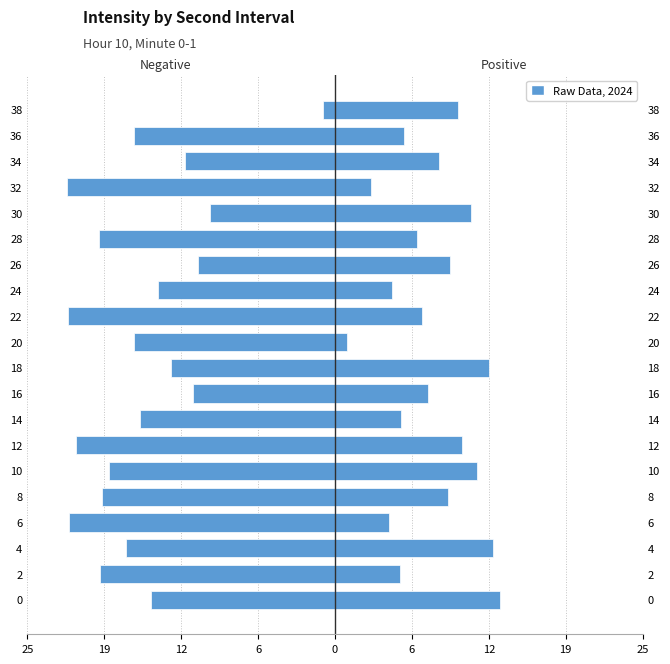

Is it true that Negative Intensity (dBm) equals -11.0 at 12?

False